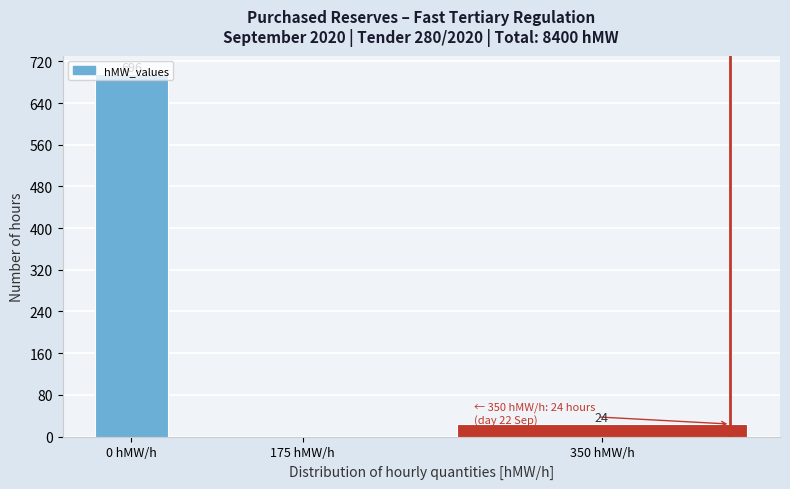

Between 175 hMW/h and 0 hMW/h, which is larger?

0 hMW/h